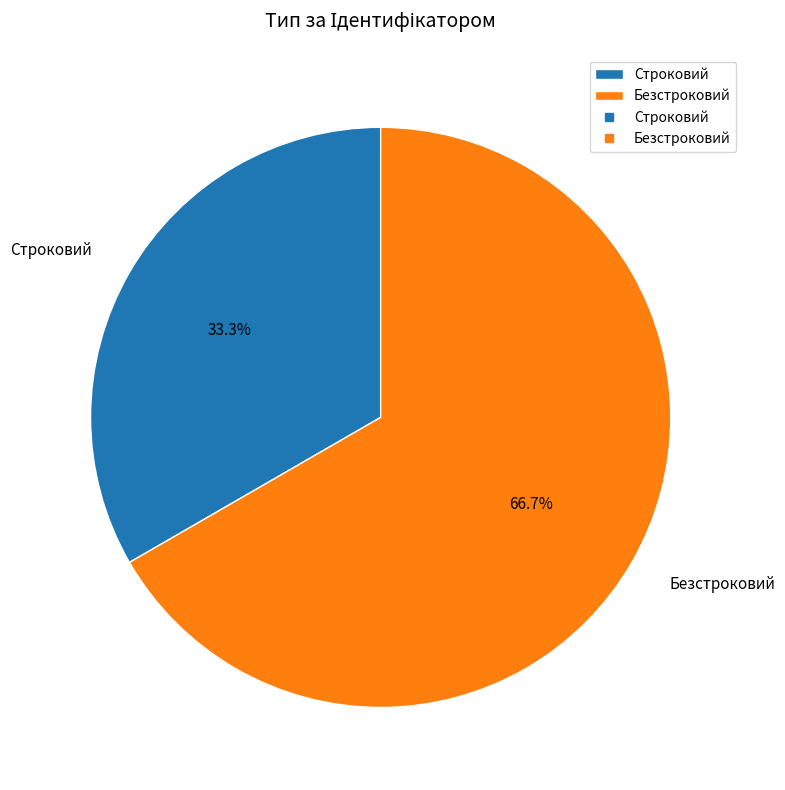

Rank the categories by value from lowest to highest.

Строковий, Безстроковий